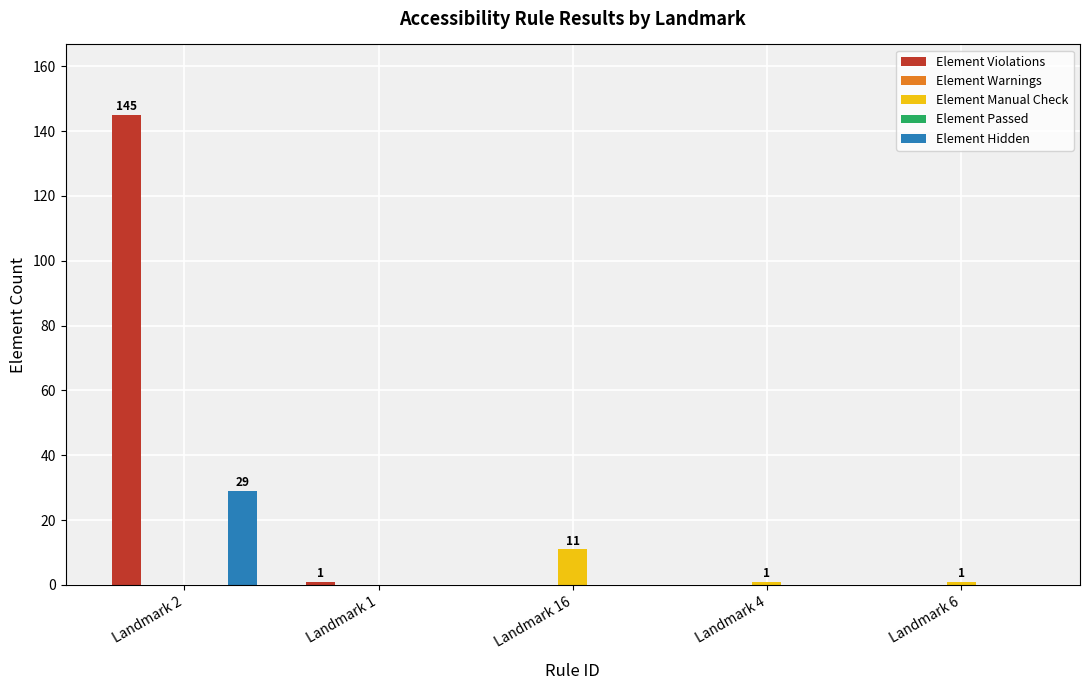

Which has a higher value, Landmark 6 or Landmark 16?

Landmark 6